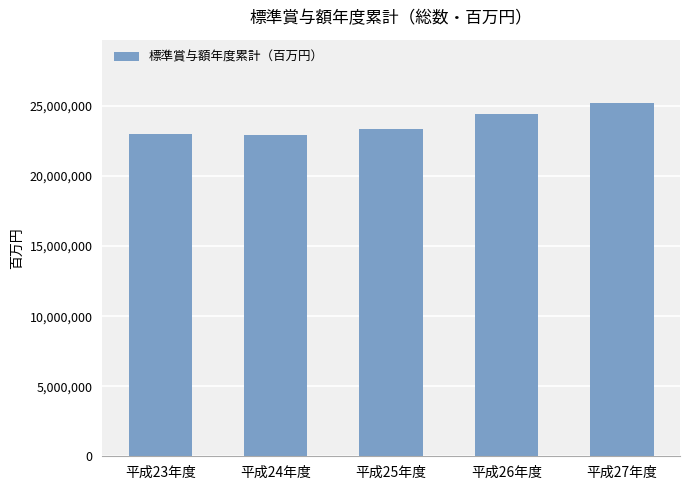

What is the difference between the second highest and second lowest values?

1444763